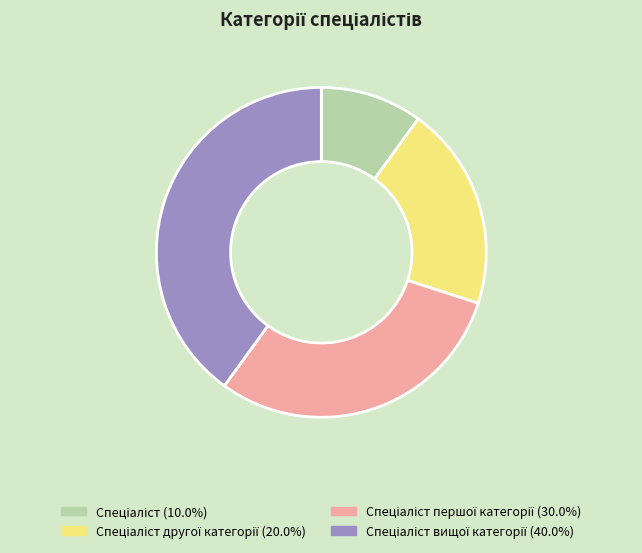

Does any single category account for the majority?

No